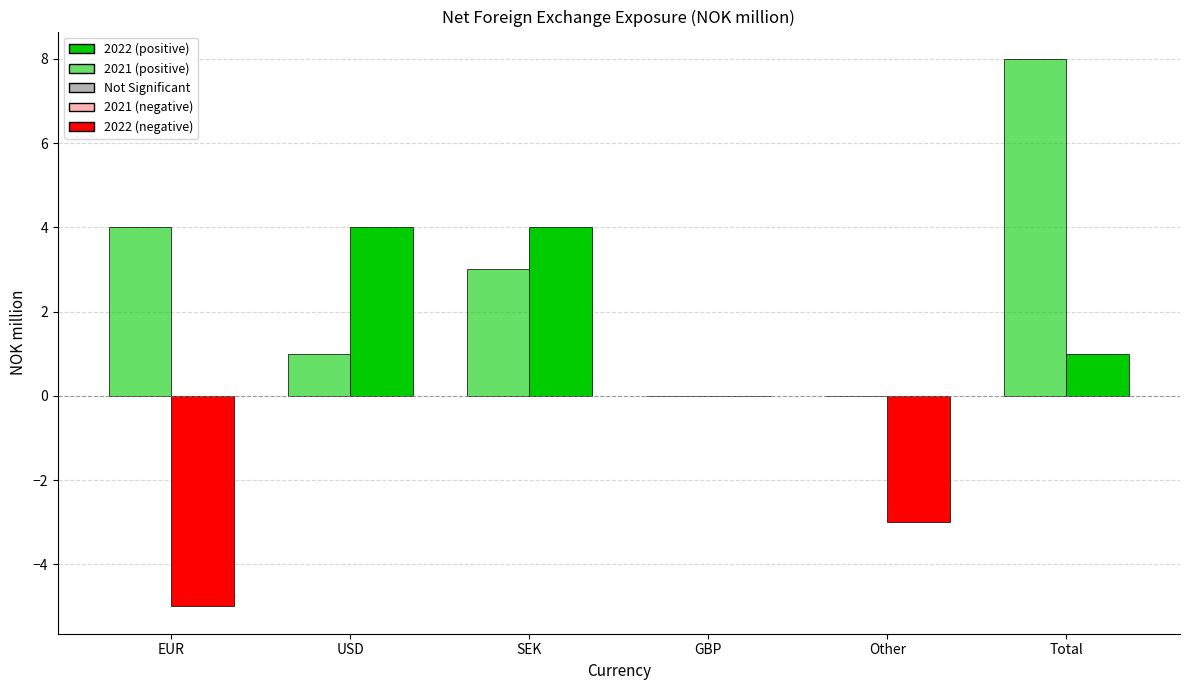

Which category has the highest value in the 2022 series?

USD